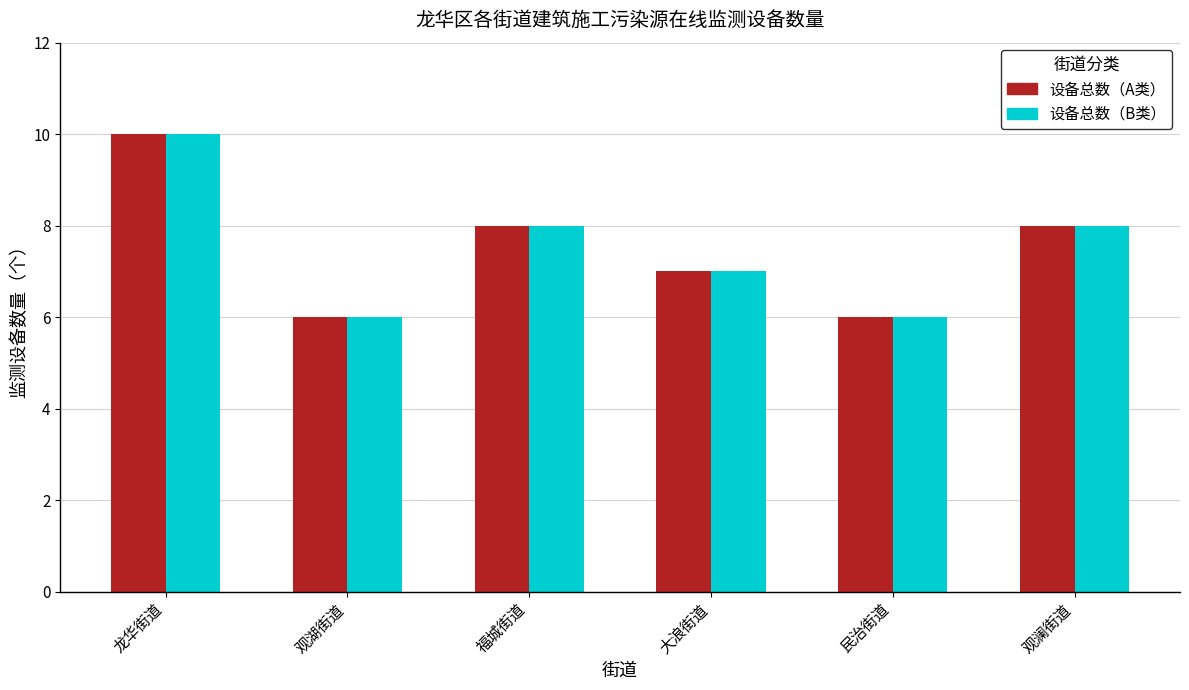

At which category is the sum across all series the highest?

龙华街道